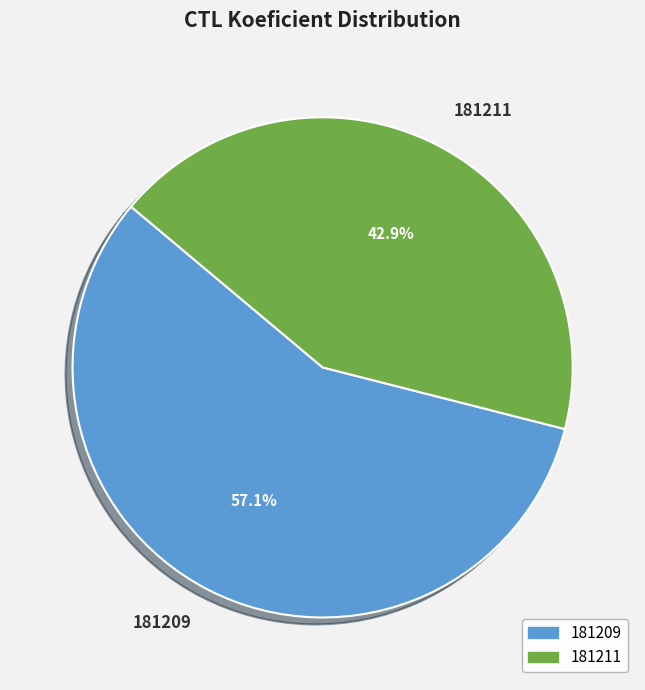

Which slice represents more than half of the pie?

181209